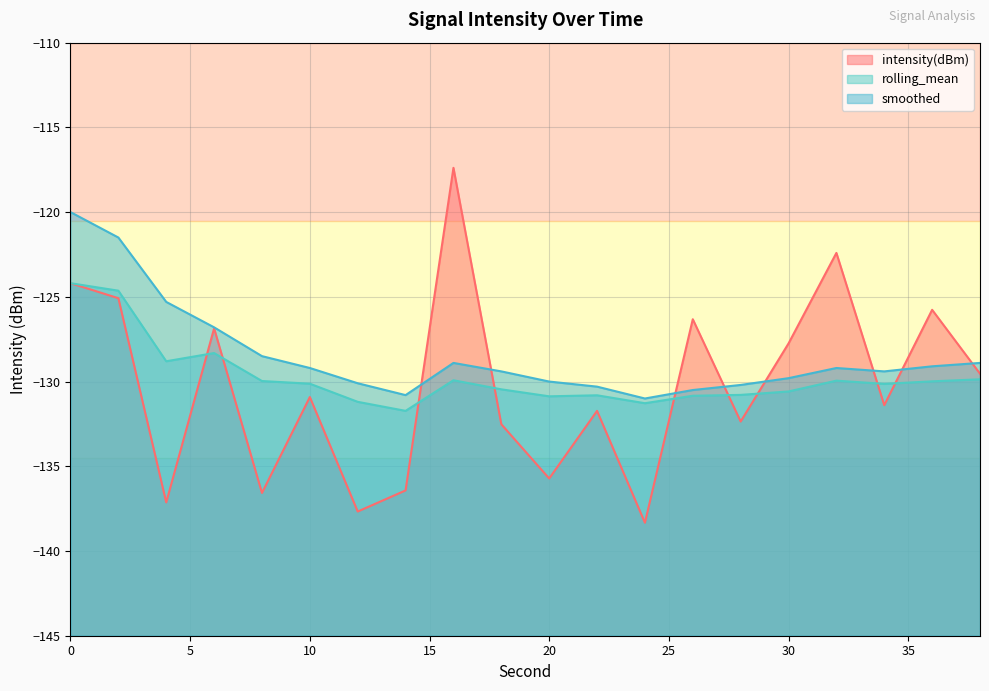

True or false: smoothed and intensity(dBm) intersect in this chart.

True